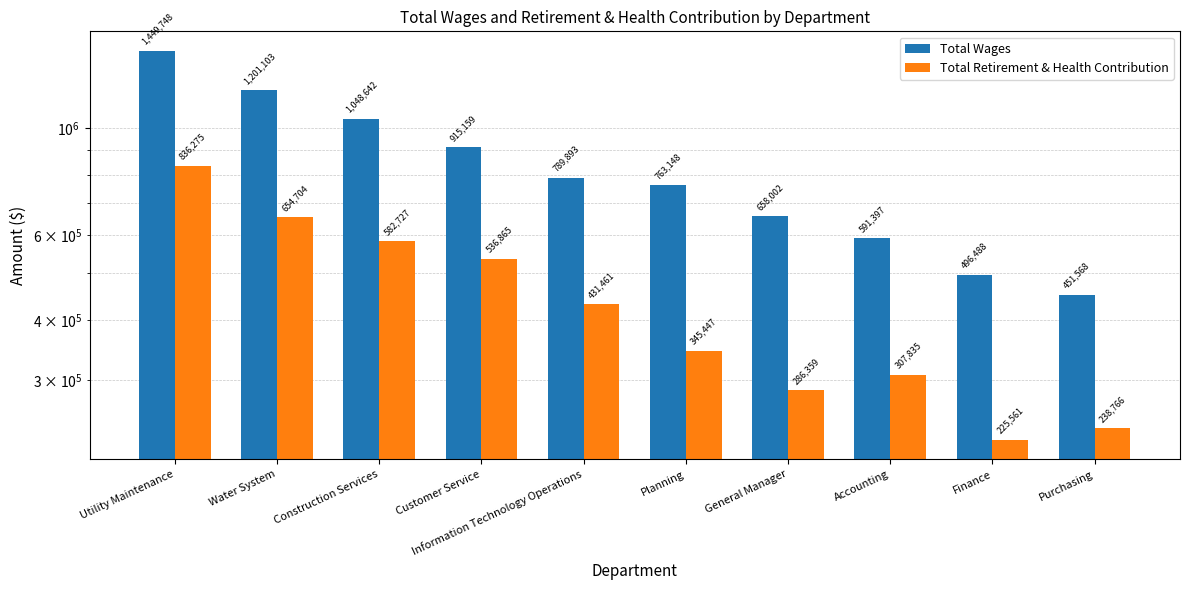

How many values in the Total Retirement & Health Contribution series are below 431461?

5